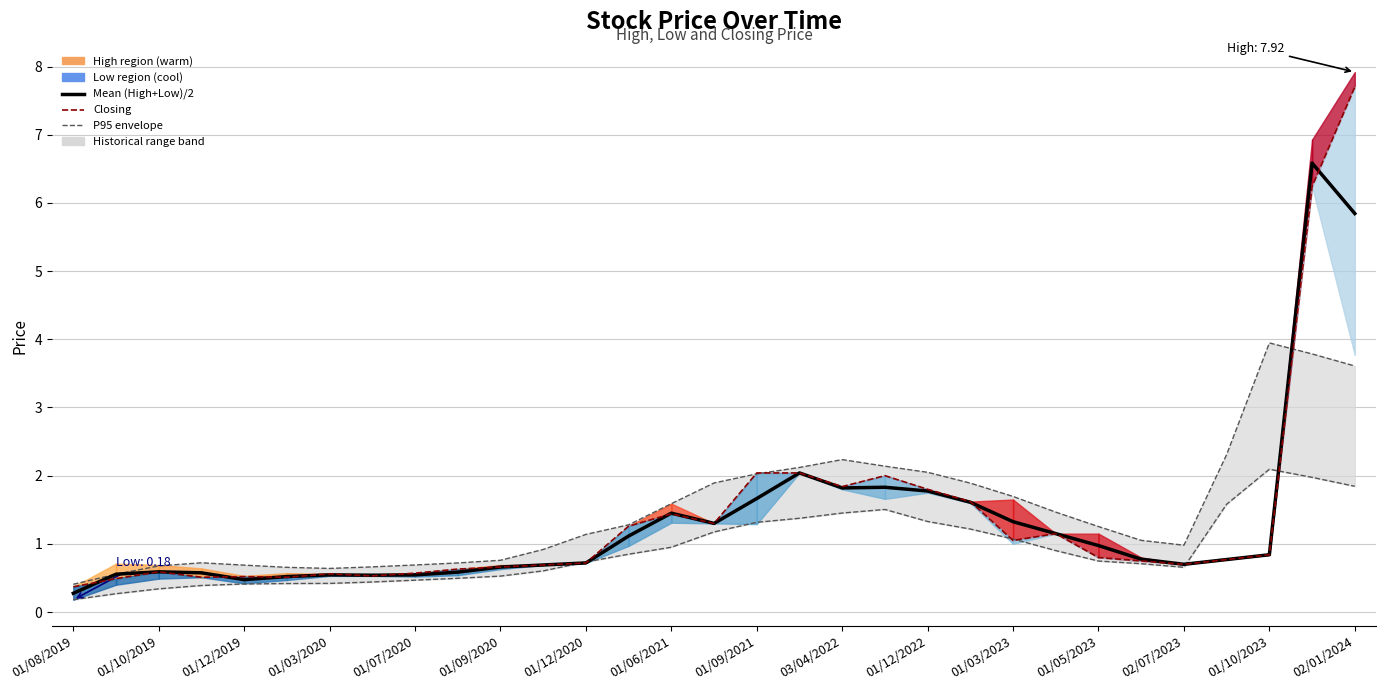

At how many categories does at least one series exceed 0?

31